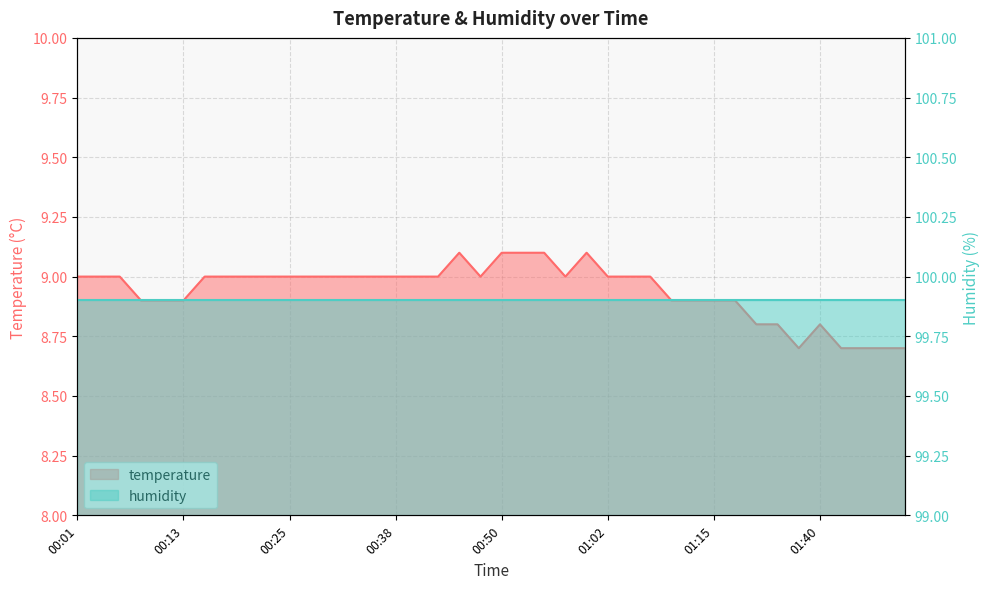

Between 20 and 39, which series saw the biggest shift?

temperature